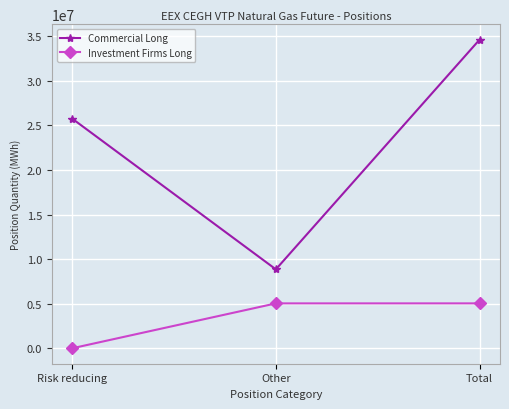

Which series has the largest total across all categories?

Commercial Long